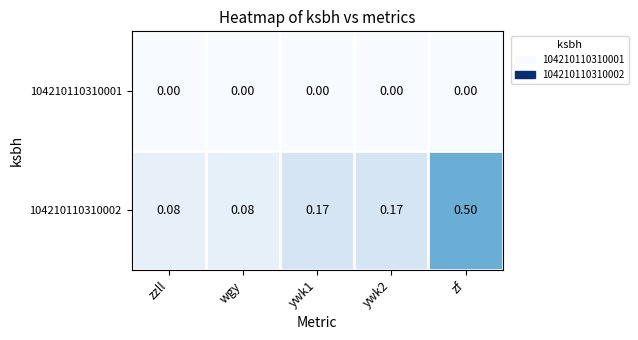

At which category is the sum across all series the highest?

zf